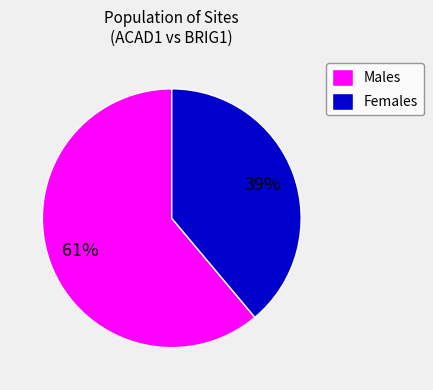

The Males slice represents 54% of the pie. True or false?

False